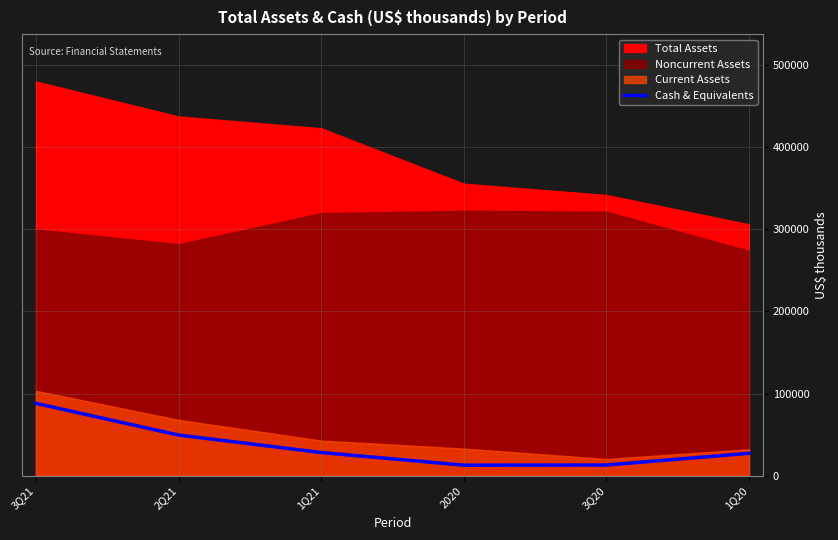

Which has a higher value, 1Q21 or 3Q21?

3Q21